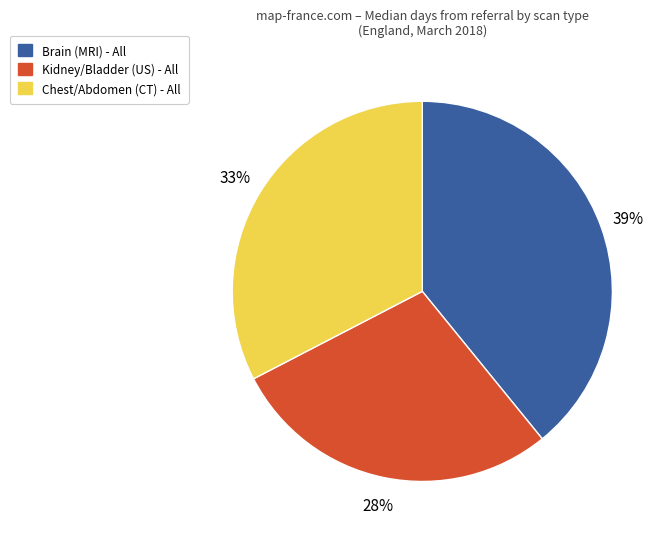

To the nearest percent, what is the average slice percentage?

33%